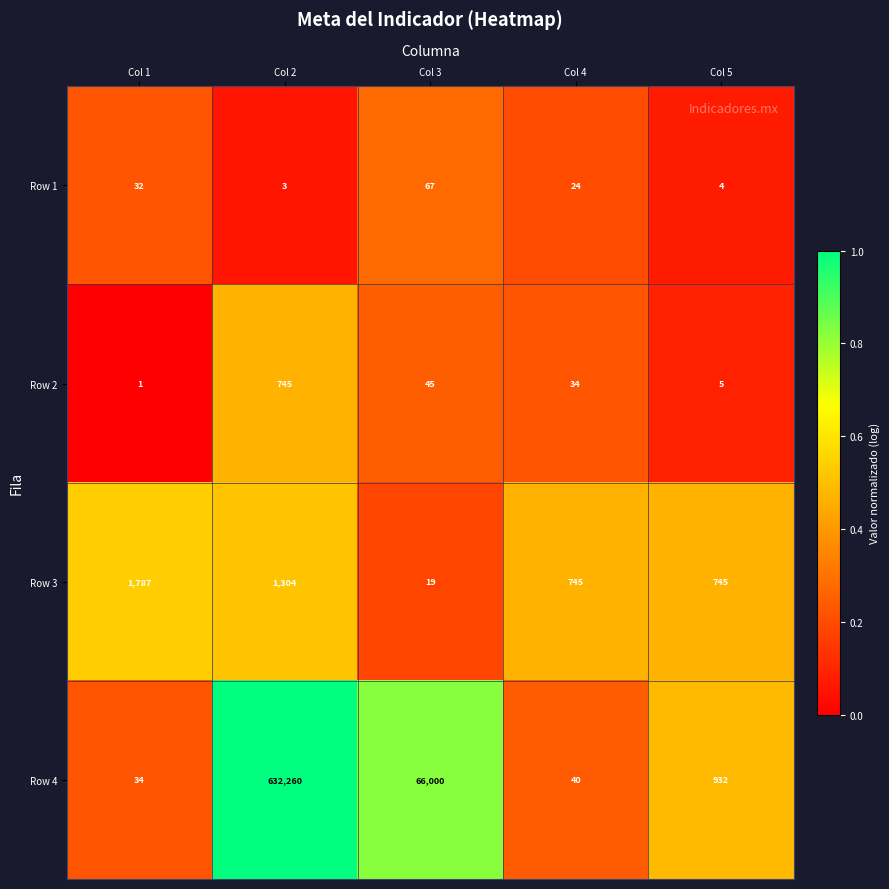

At which label is Row 2 closest to 373?

Col 3